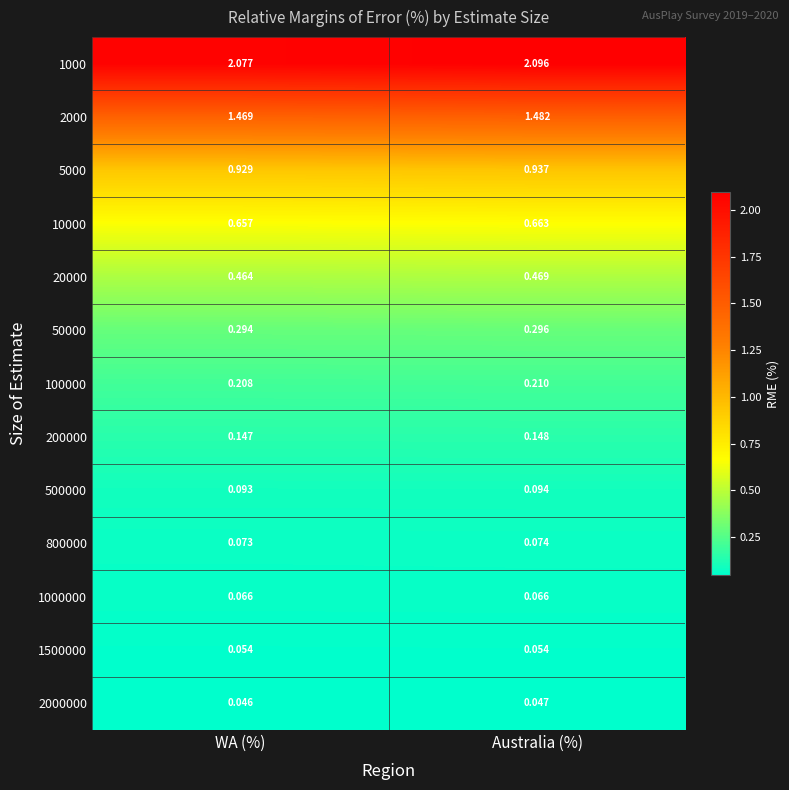

Which label corresponds to the smallest value in the chart?

WA (%)